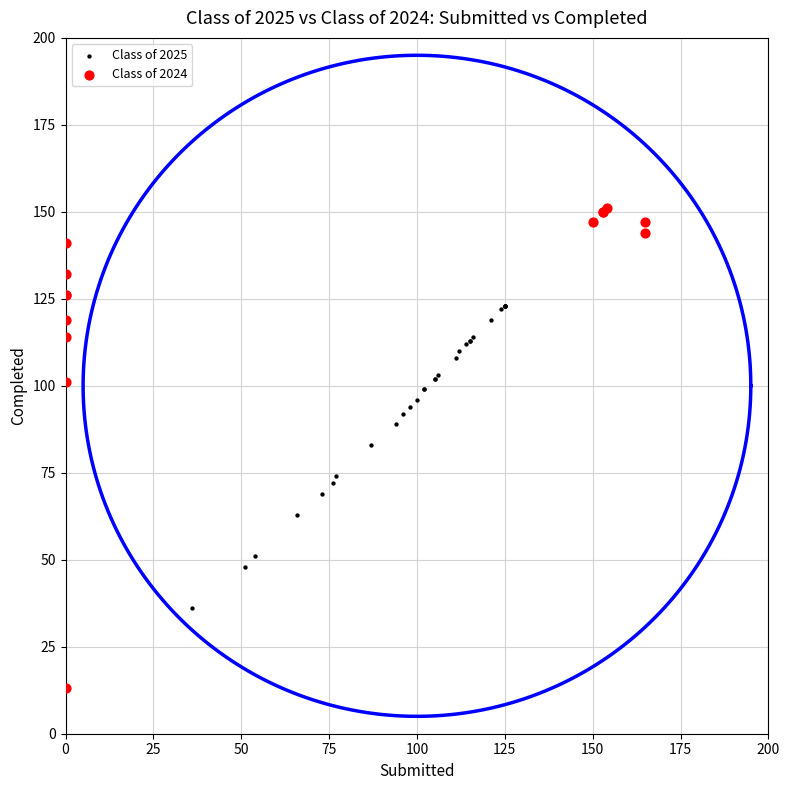

Which series has the largest Y range (max minus min)?

Class of 2024